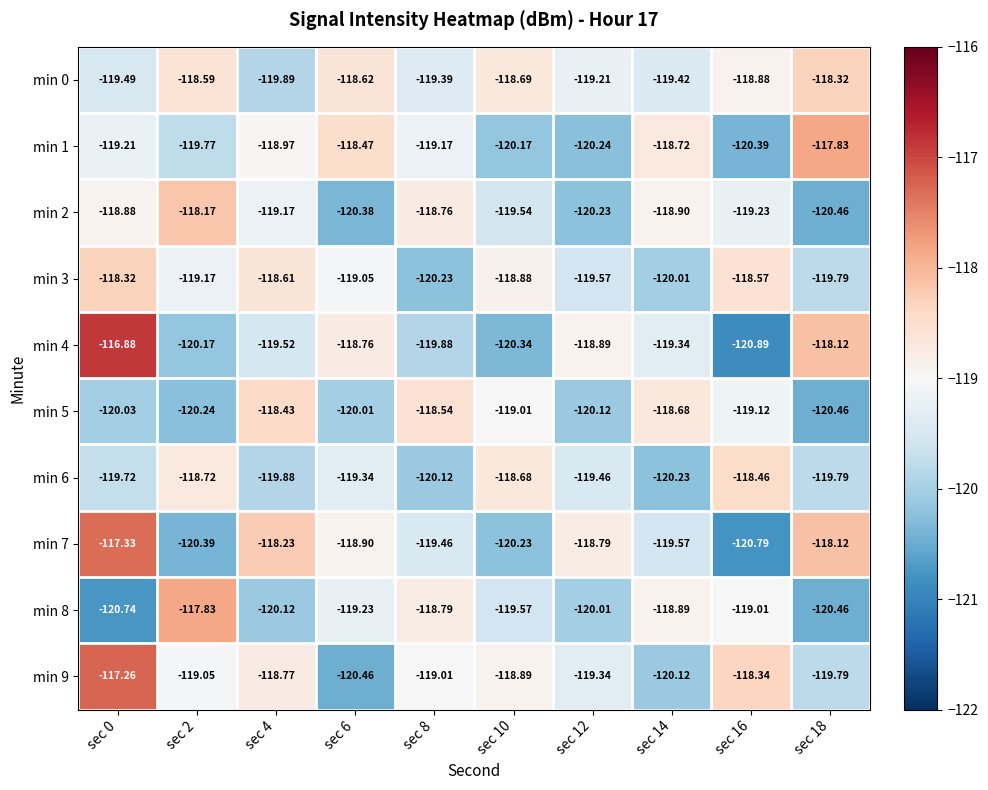

Is the value of min 6 at sec 16 greater than the value of min 0 at sec 12?

Yes